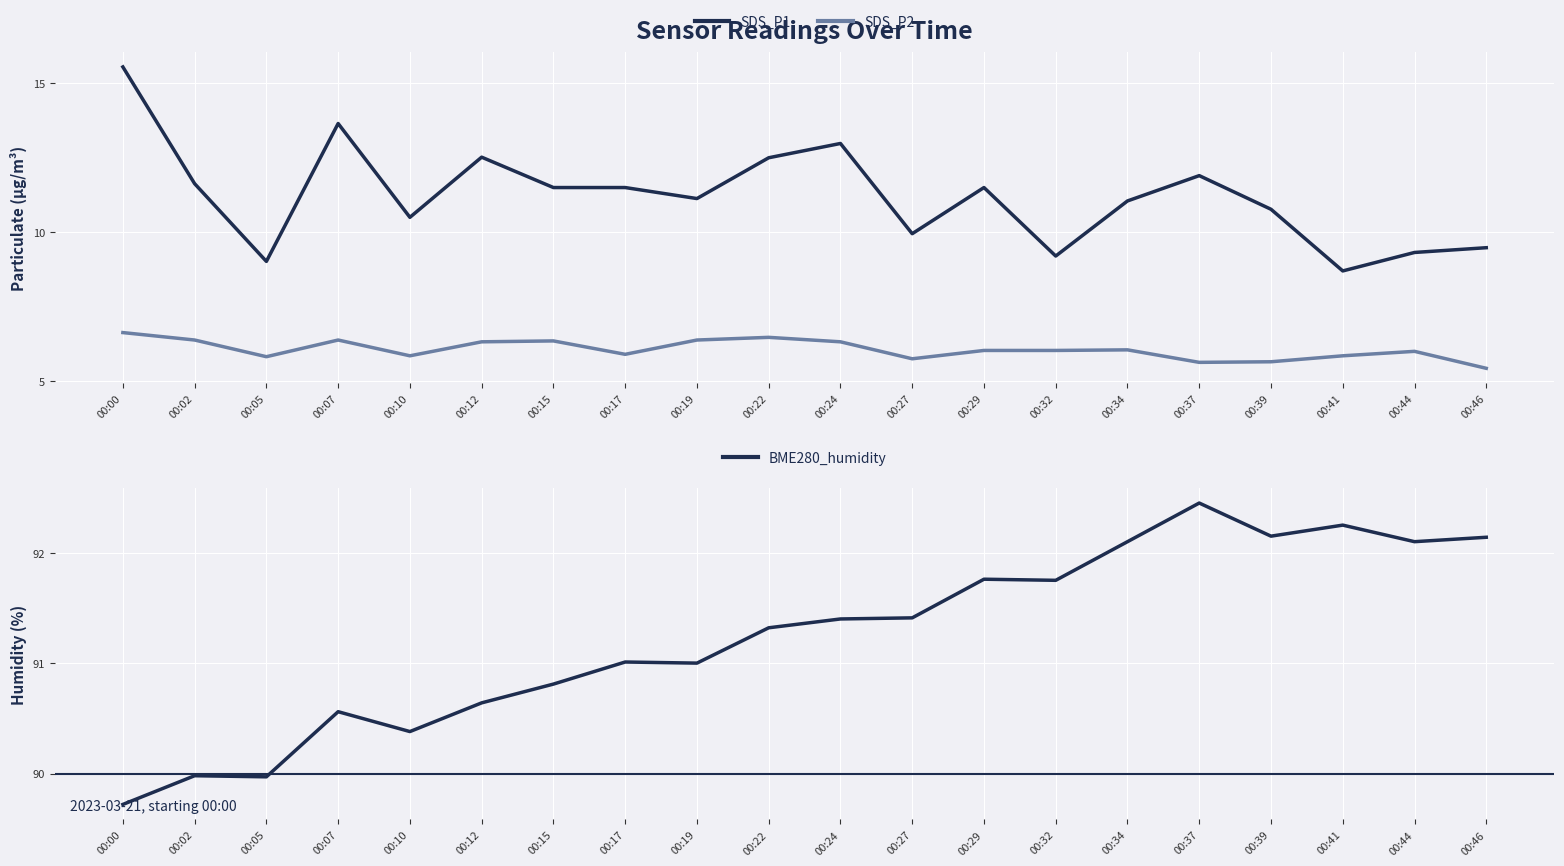

How many categories are shown in the chart?

20